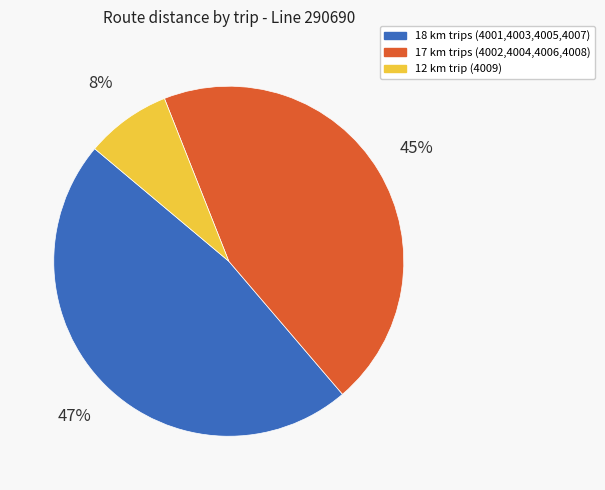

Combined, do 12 km trip (4009) and 18 km trips (4001,4003,4005,4007) account for over 50%?

Yes